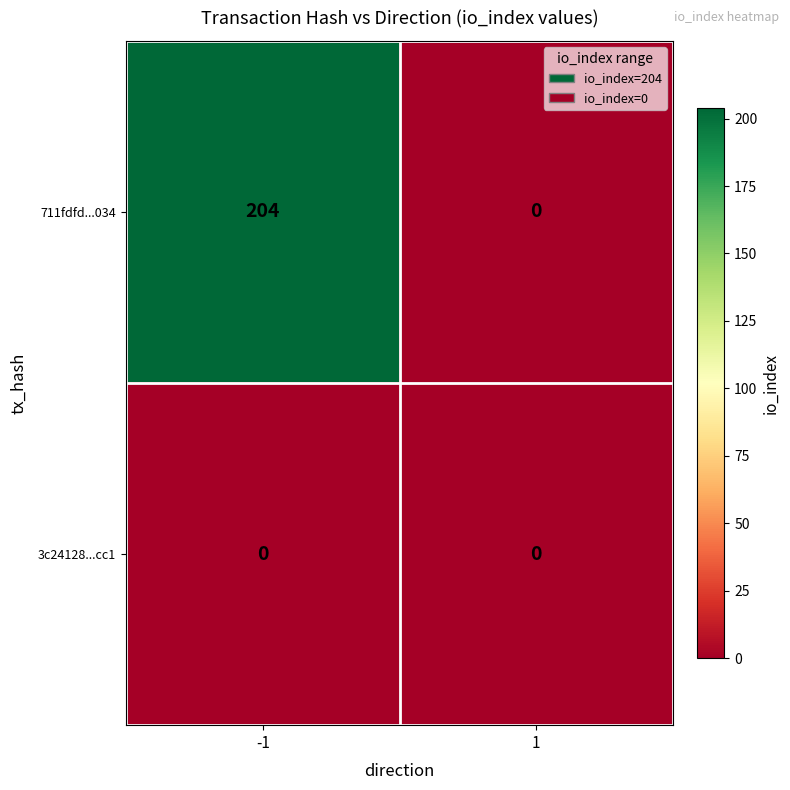

What is the average value of the 711fdfd...034 series?

102